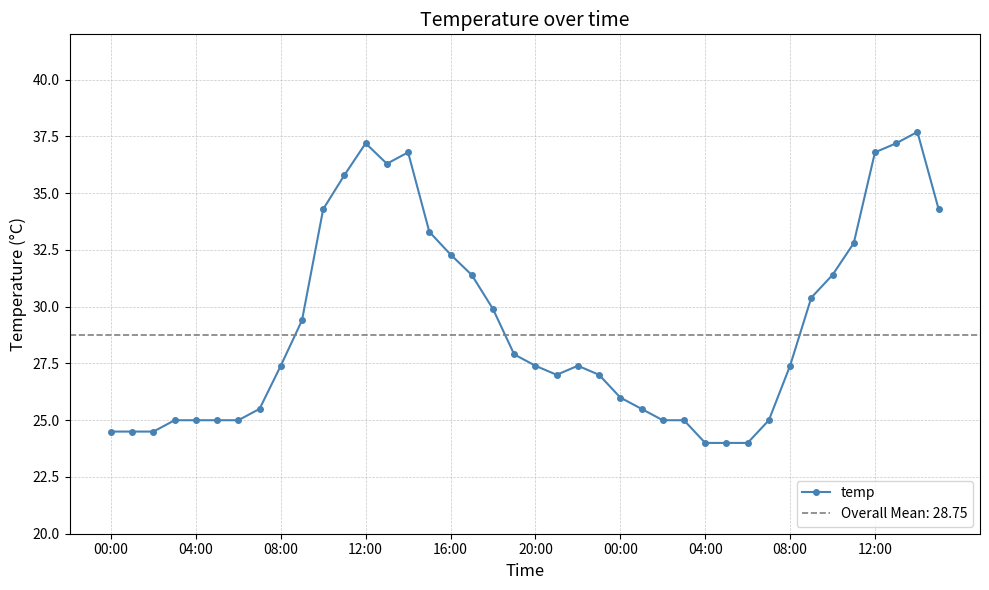

Does the chart have visible grid lines?

Yes